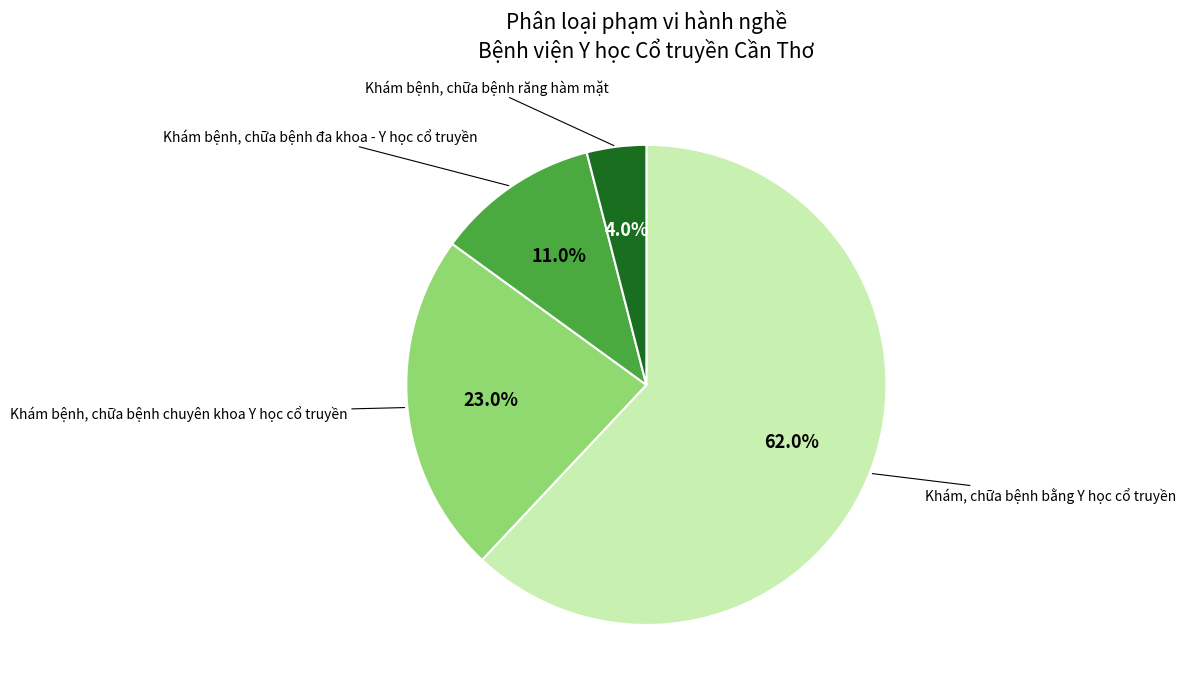

Is there a majority slice in this chart?

Yes